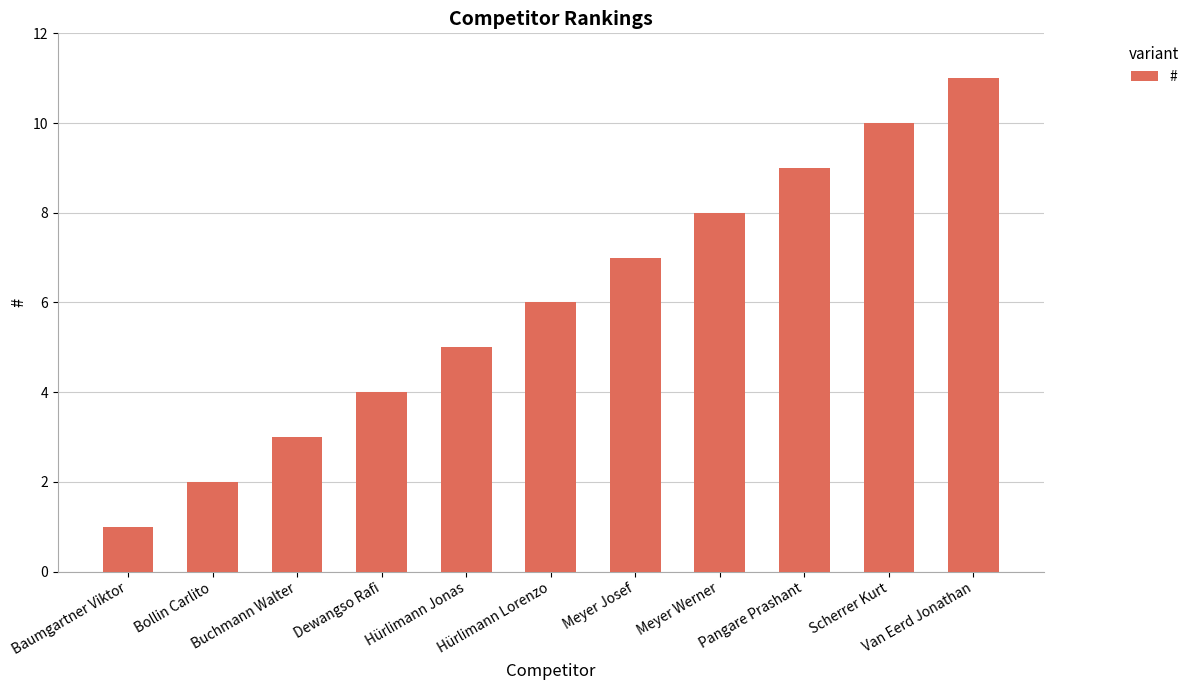

What is the change in value from Meyer Josef to Meyer Werner?

+1